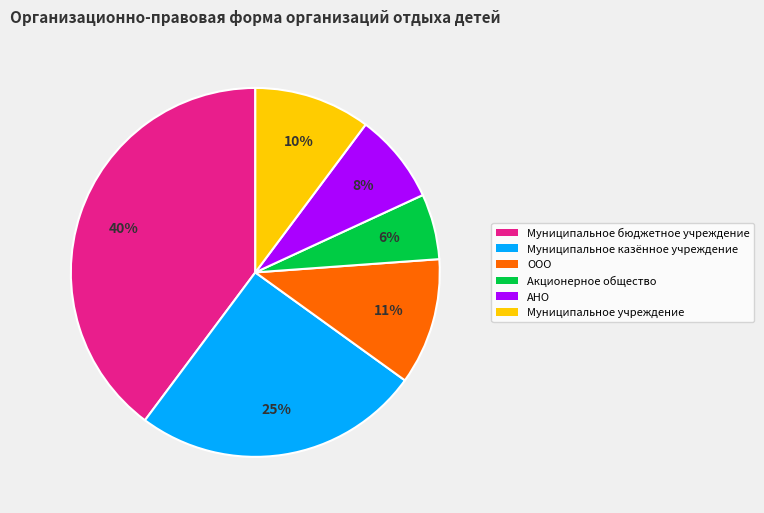

To the nearest percent, what is the difference between the largest and smallest slice percentages?

34%